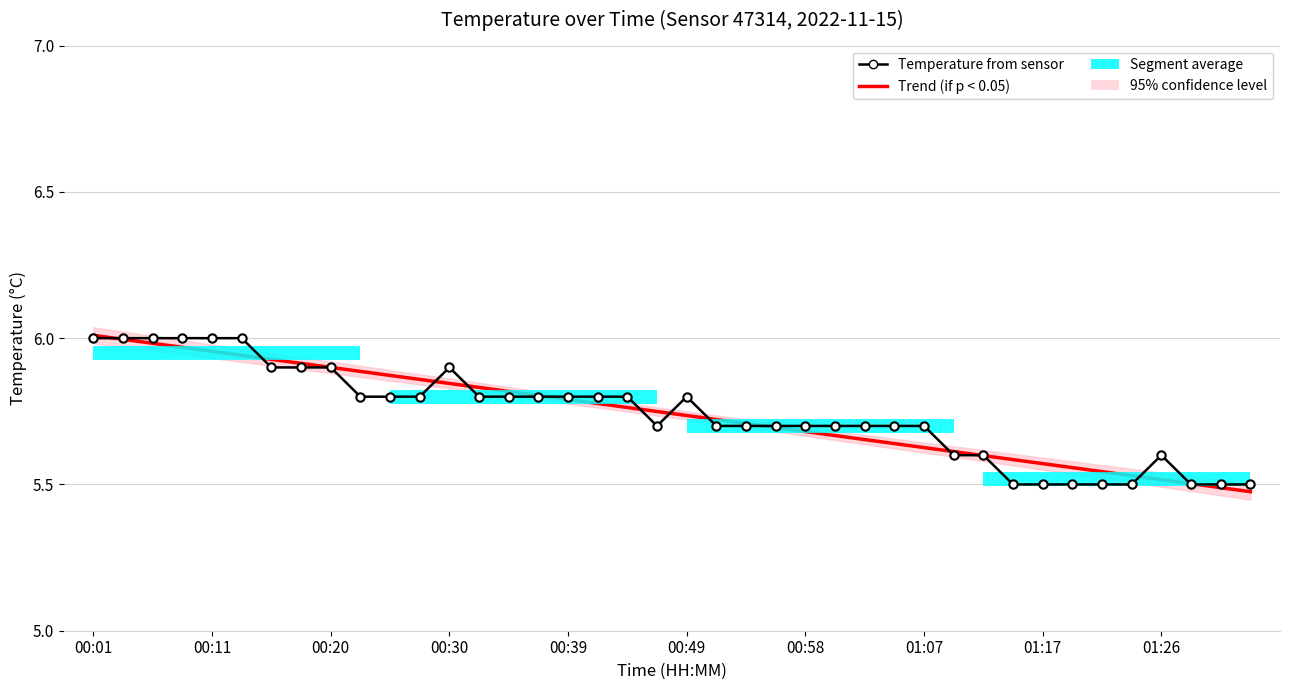

The chart shows a value of 5.9 at 00:30. True or false?

True